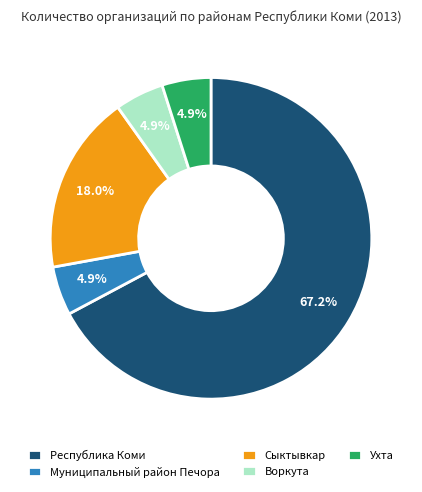

How many segments does this pie chart have?

5